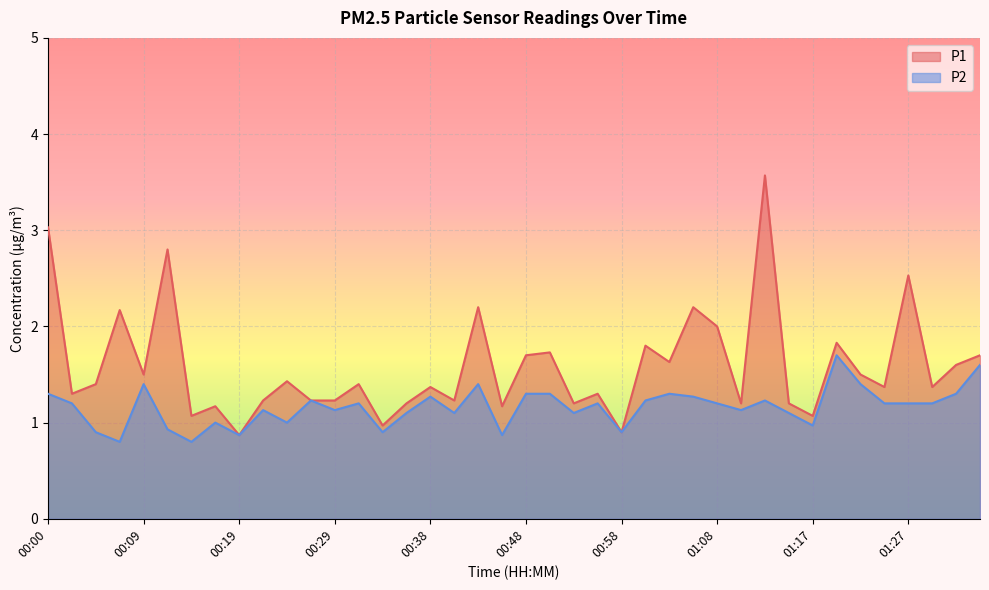

True or false: P1 and P2 cross at least once.

False